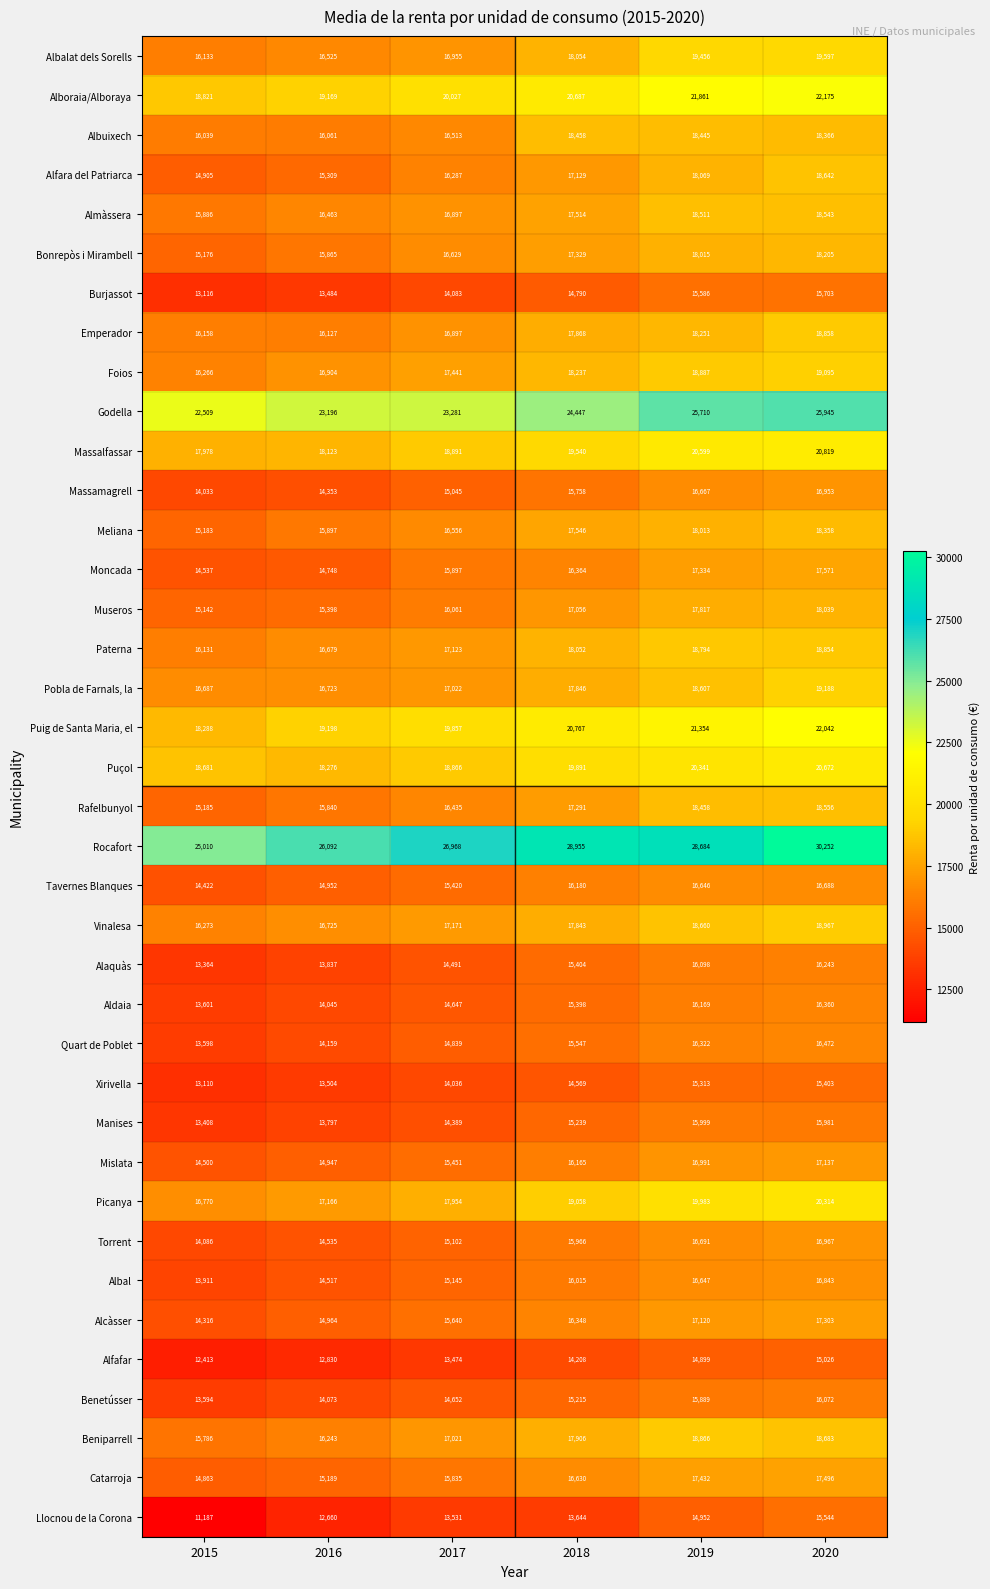

Rank the series by their maximum value, from lowest to highest.

Alfafar, Xirivella, Llocnou de la Corona, Burjassot, Manises, Benetússer, Alaquàs, Aldaia, Quart de Poblet, Tavernes Blanques, Albal, Massamagrell, Torrent, Mislata, Alcàsser, Catarroja, Moncada, Museros, Bonrepòs i Mirambell, Meliana, Albuixech, Almàssera, Rafelbunyol, Alfara del Patriarca, Paterna, Emperador, Beniparrell, Vinalesa, Foios, Pobla de Farnals, la, Albalat dels Sorells, Picanya, Puçol, Massalfassar, Puig de Santa Maria, el, Alboraia/Alboraya, Godella, Rocafort